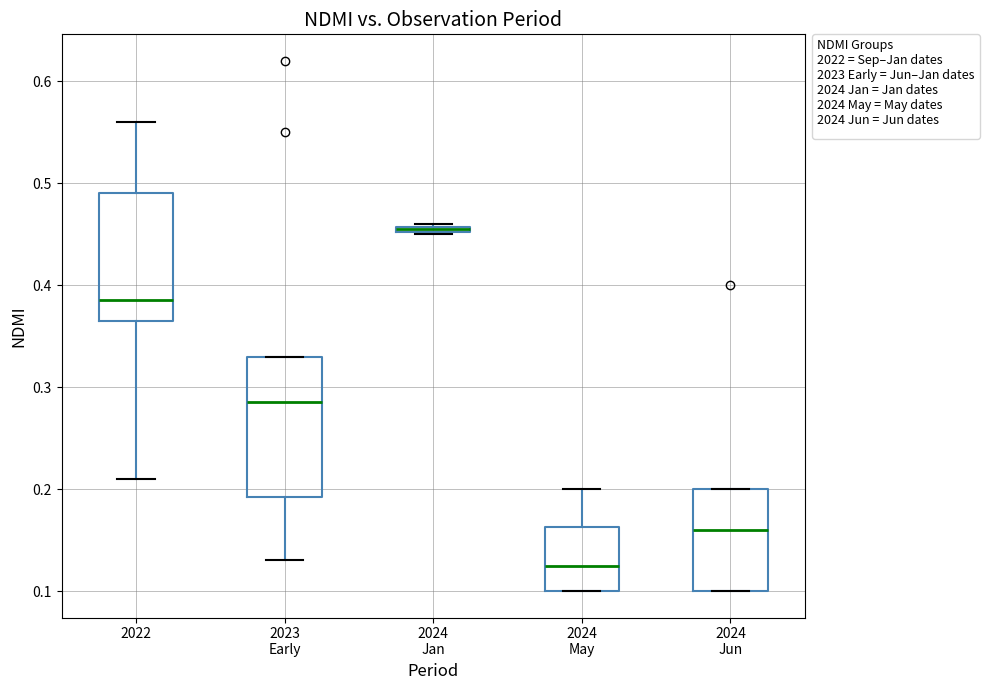

Comparing the boxes themselves (not the whiskers), which one is the tallest?

2023 Early